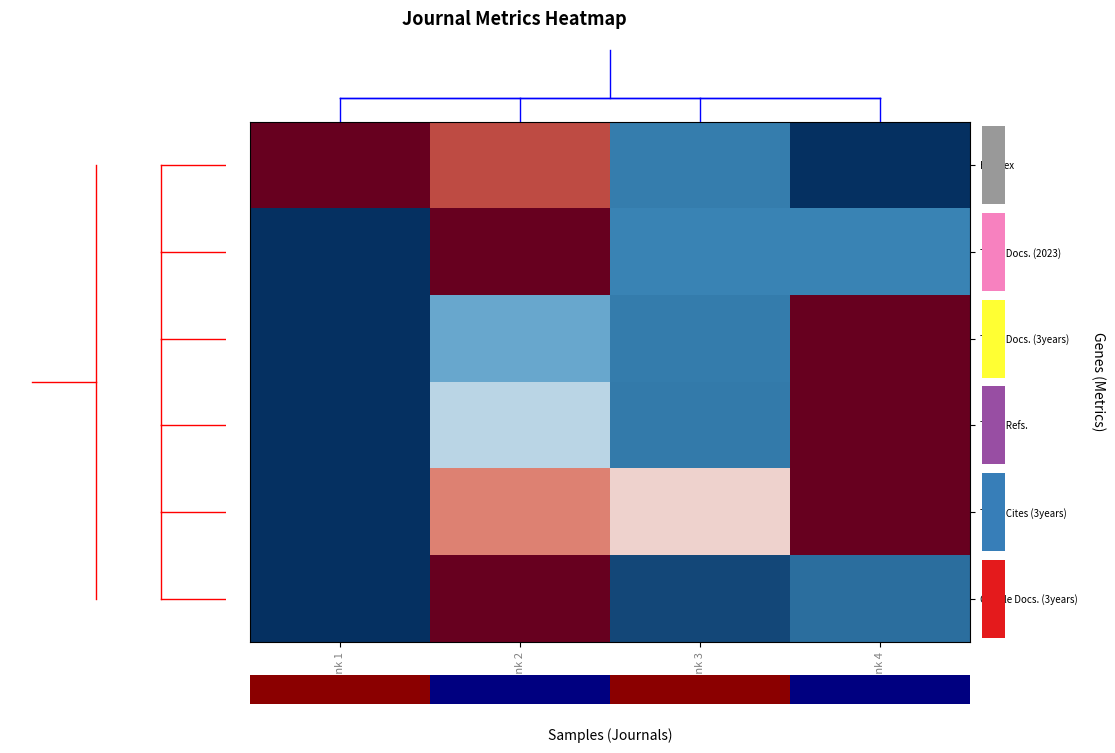

The H index series shows -1.5 at Rank 4. True or false?

False